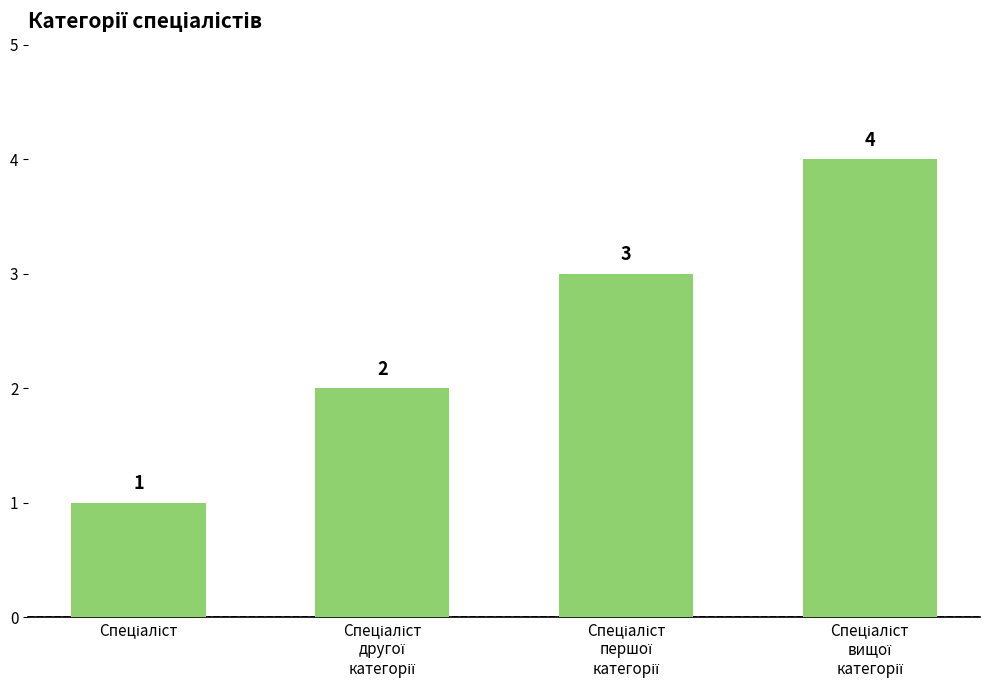

What is the sum of all values?

10